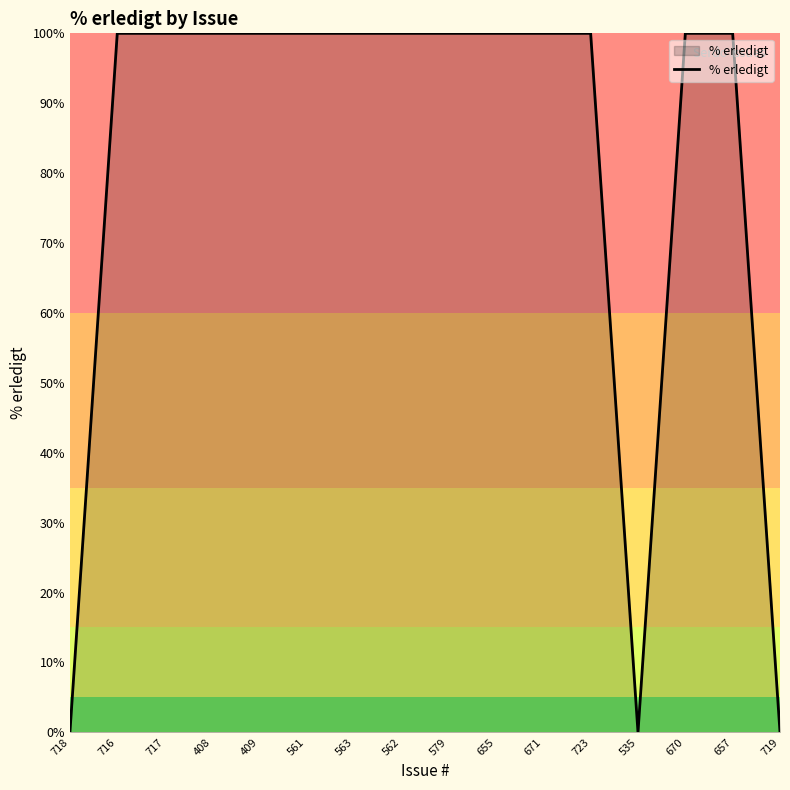

The value at 535 is 0. True or false?

True